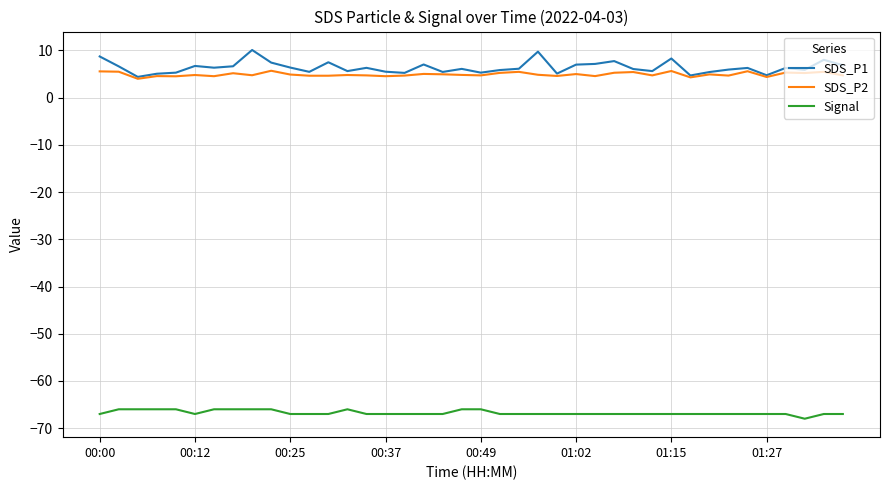

True or false: SDS_P1 has more than 0 interior local peaks.

True